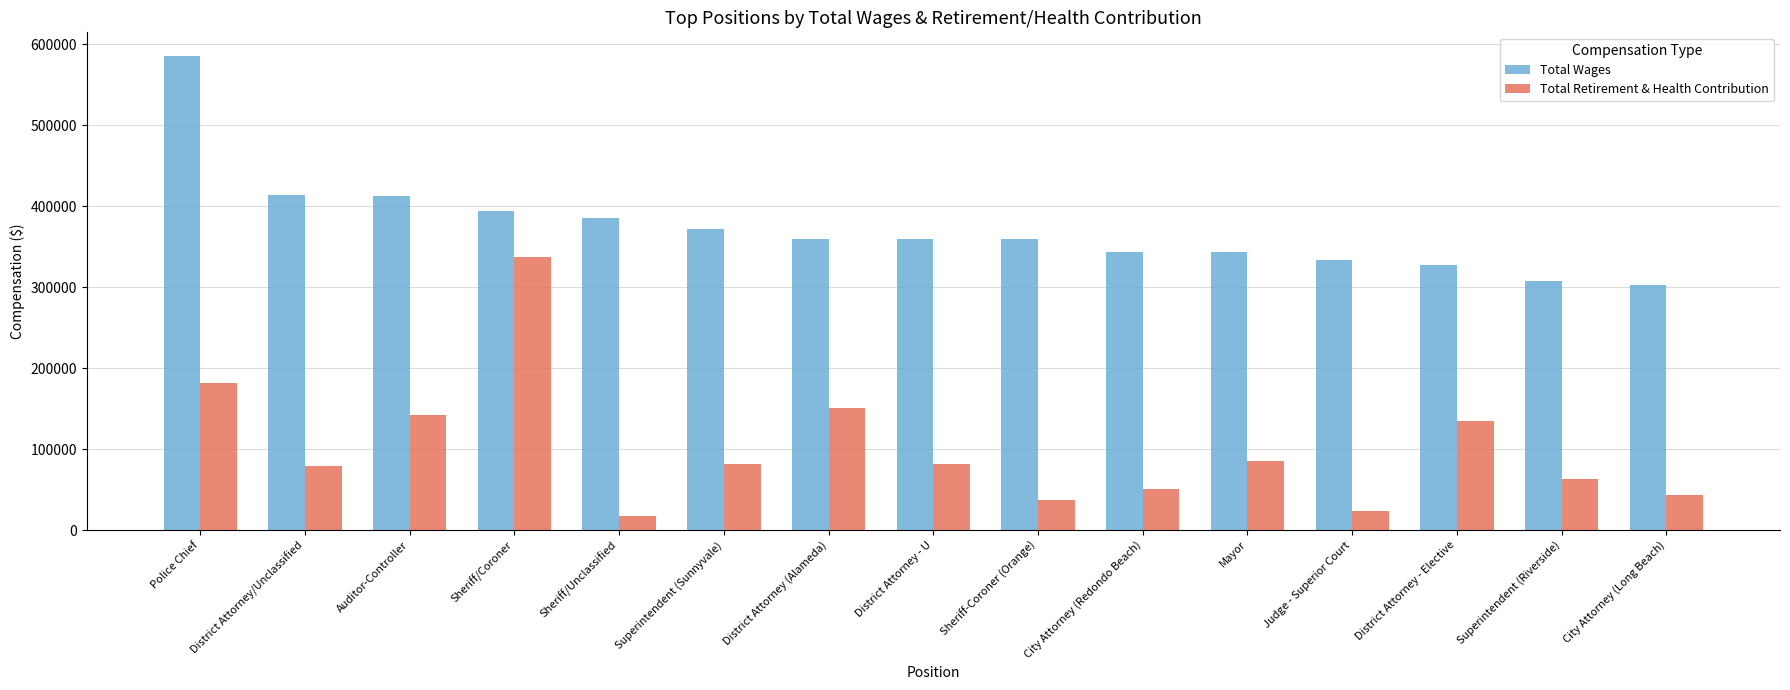

At how many categories does at least one series exceed 555209?

1